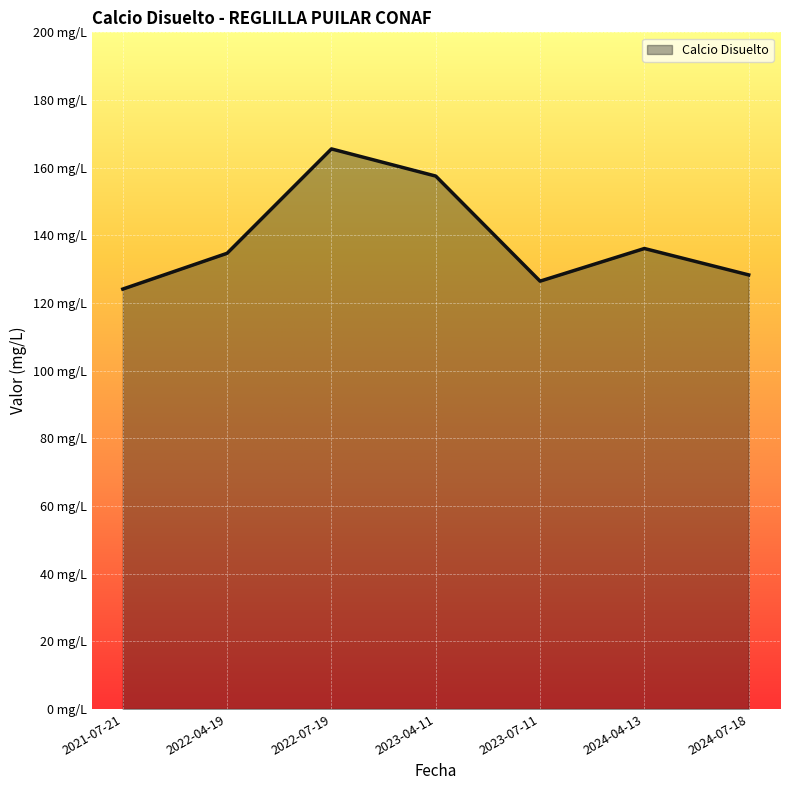

Reading left to right, transcribe all the data shown in this chart.

2021-07-21=124.1	2022-04-19=134.7	2022-07-19=165.5	2023-04-11=157.5	2023-07-11=126.5	2024-04-13=136.1	2024-07-18=128.3